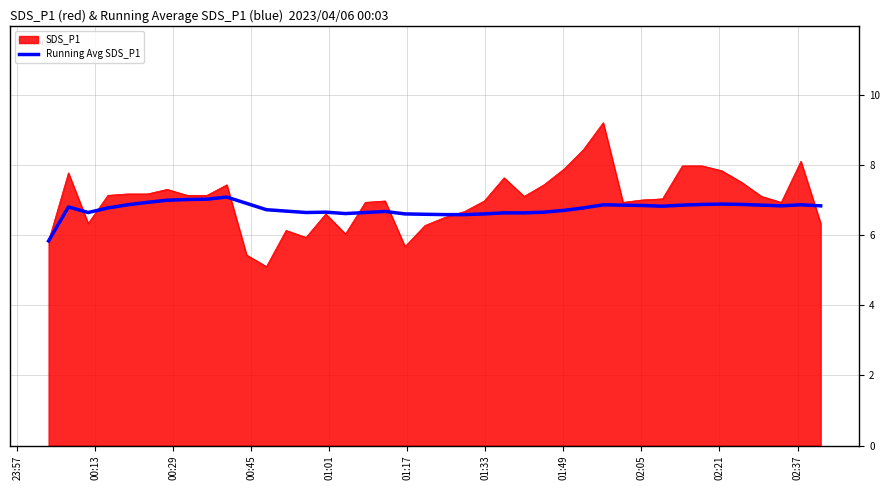

Which series has the largest range (max minus min)?

SDS_P1